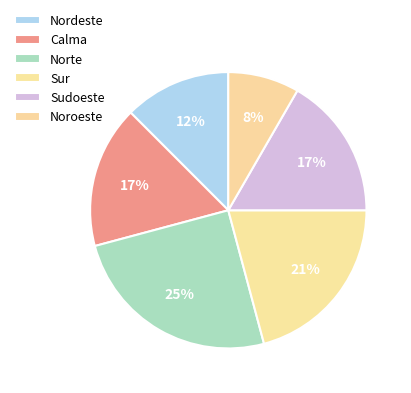

Count the number of slices in the pie.

6